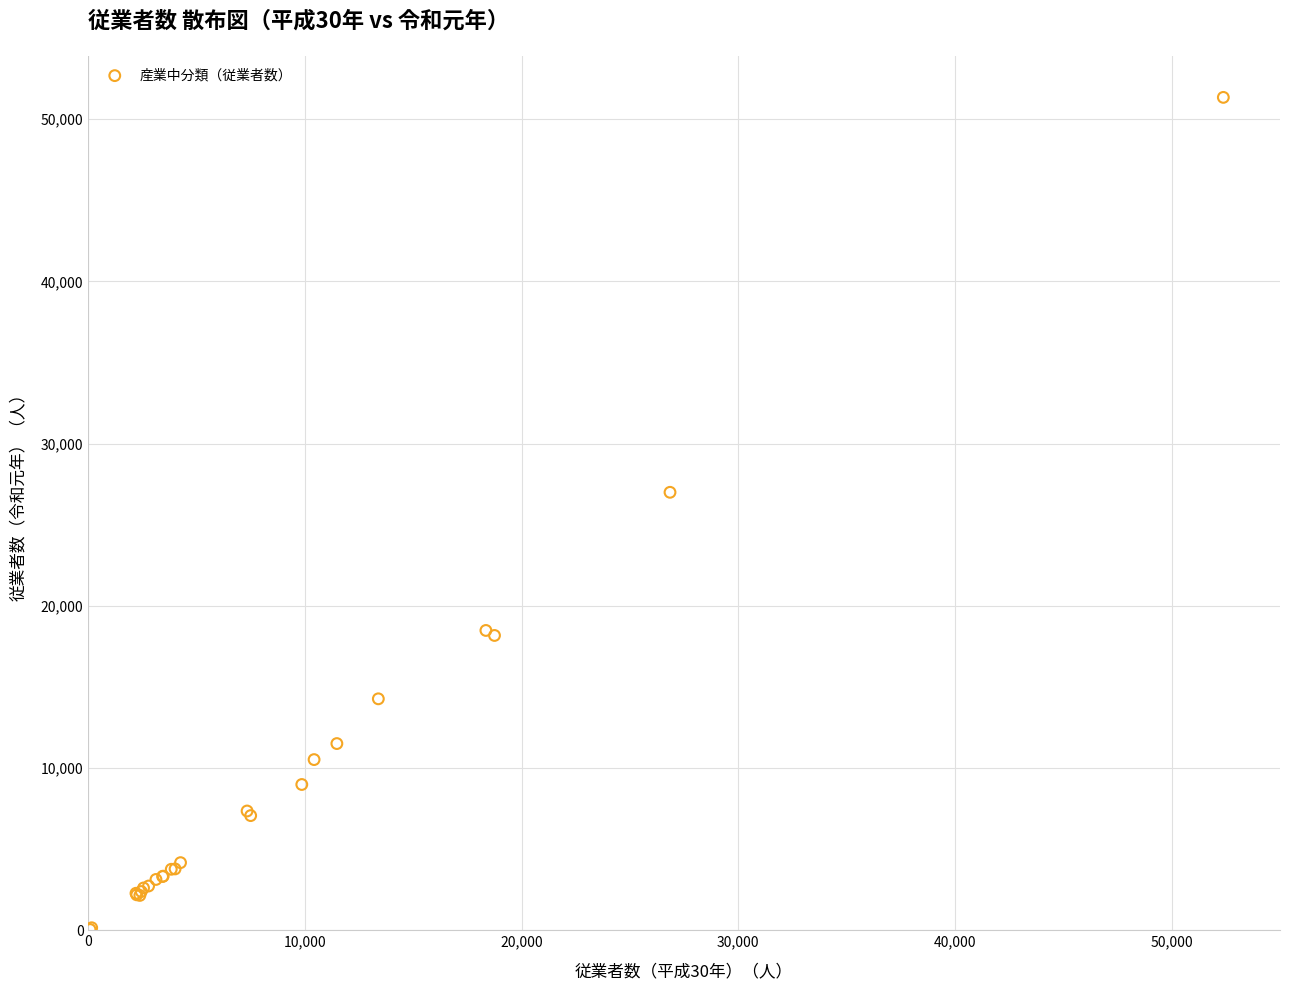

What Y value in the scatter plot is closest to 25696?

27000